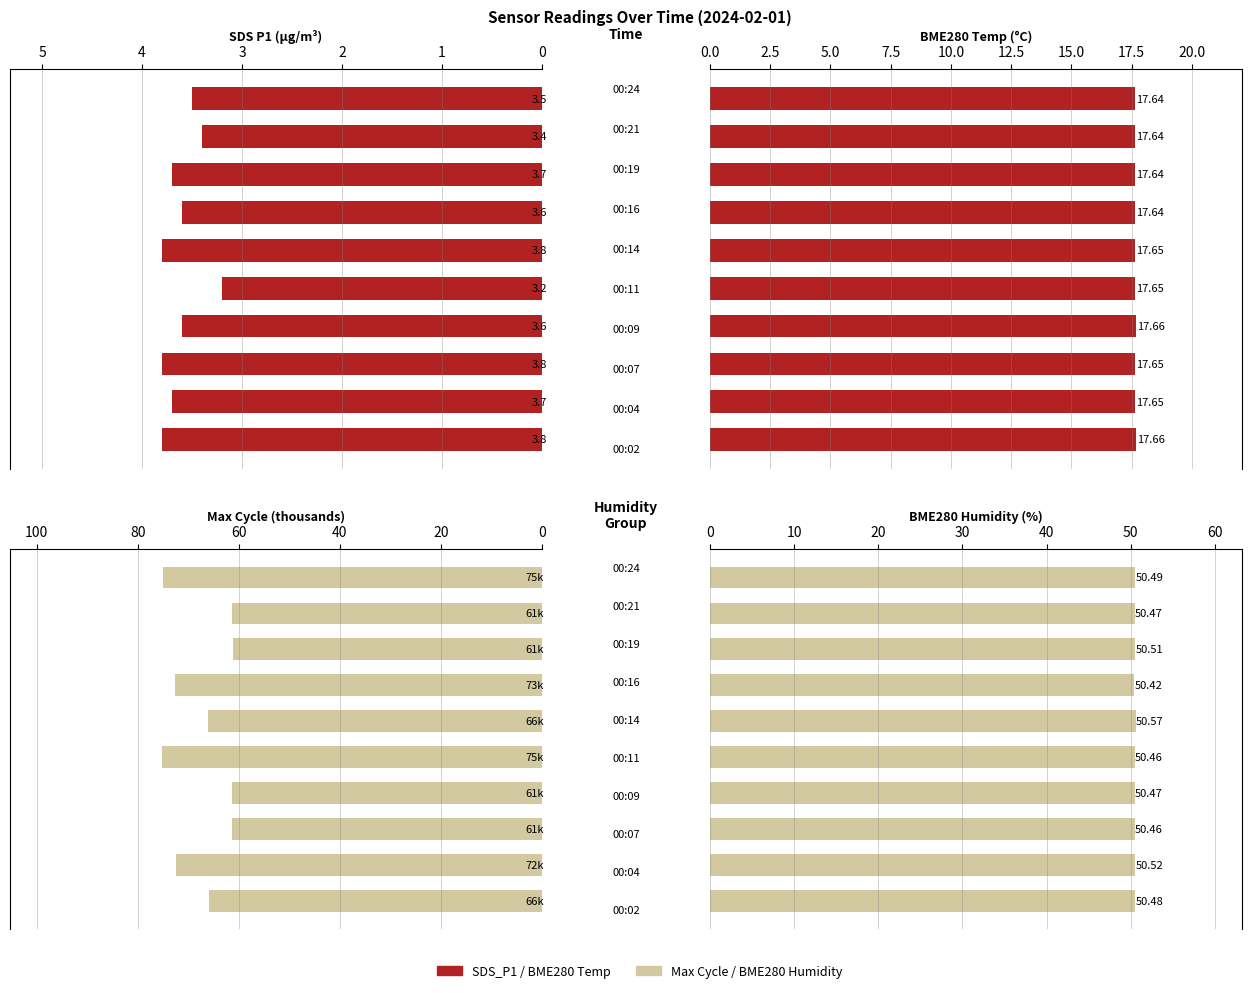

Reading left to right, extract all data points from this chart.

SDS_P1: 3.8	3.7	3.8	3.6	3.2	3.8	3.6	3.7	3.4	3.5
BME280_temperature: 17.7	17.6	17.6	17.7	17.6	17.6	17.6	17.6	17.6	17.6
Max_cycle (k): 65.9	72.4	61.3	61.3	75.2	66.2	72.6	61.2	61.3	75.0
BME280_humidity: 50.5	50.5	50.5	50.5	50.5	50.6	50.4	50.5	50.5	50.5